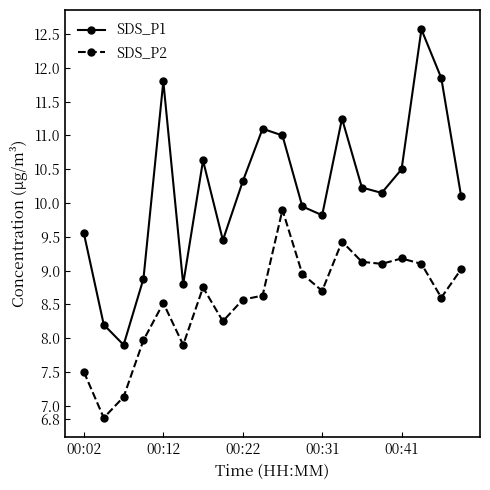

At how many categories does at least one series exceed 7?

20